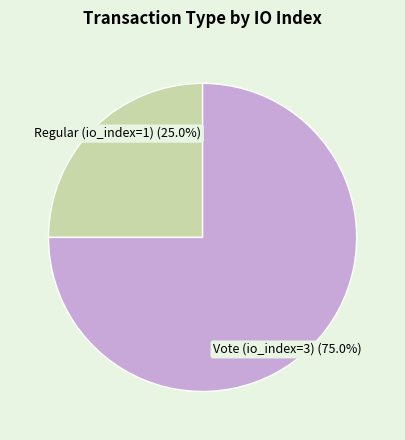

Does any single category account for the majority?

Yes